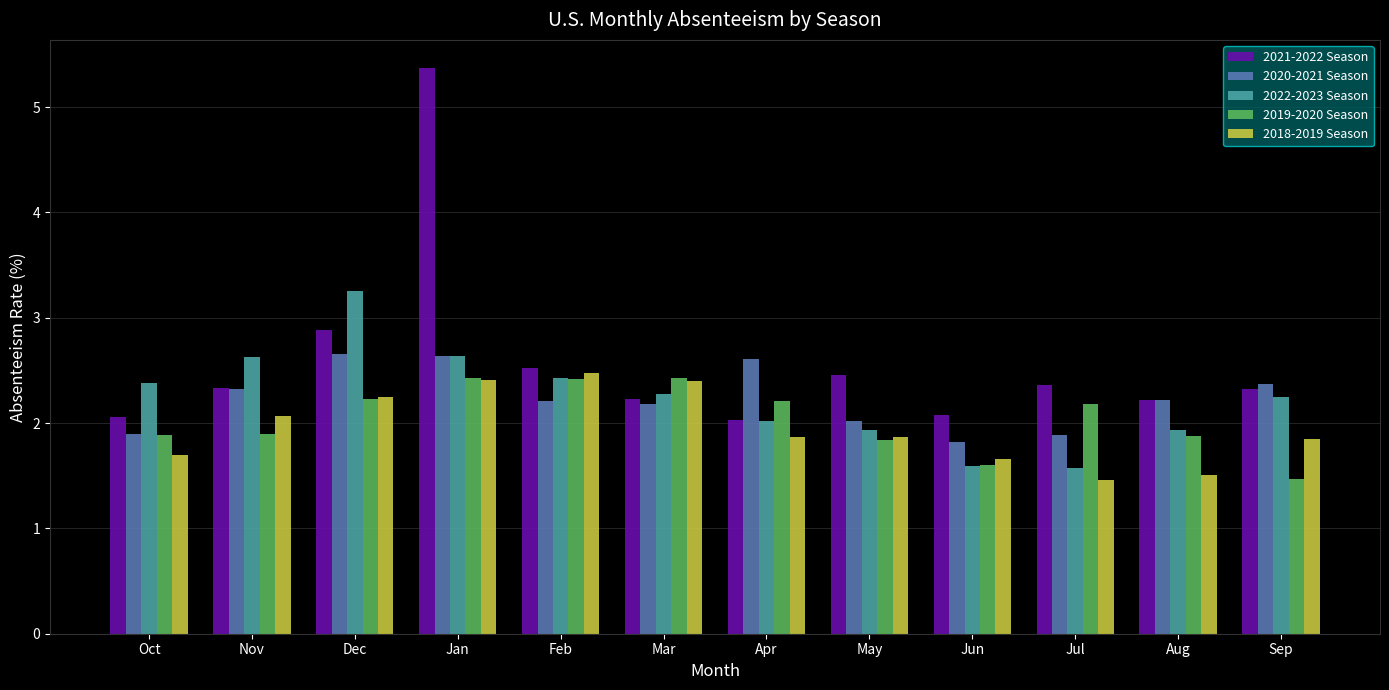

What is the spread (max minus min) of values at Nov?

0.7